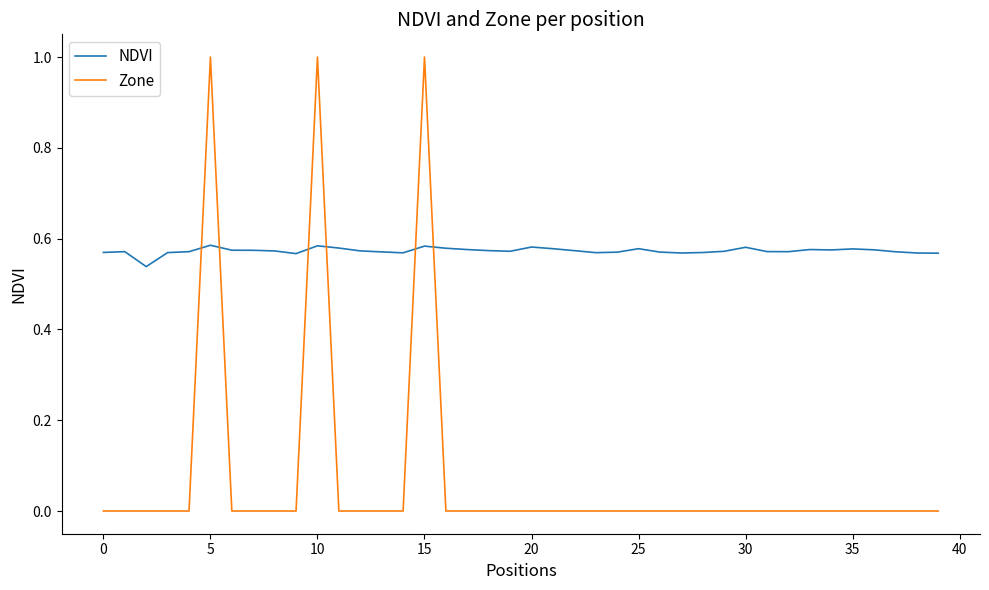

Which series has the largest total across all categories?

NDVI